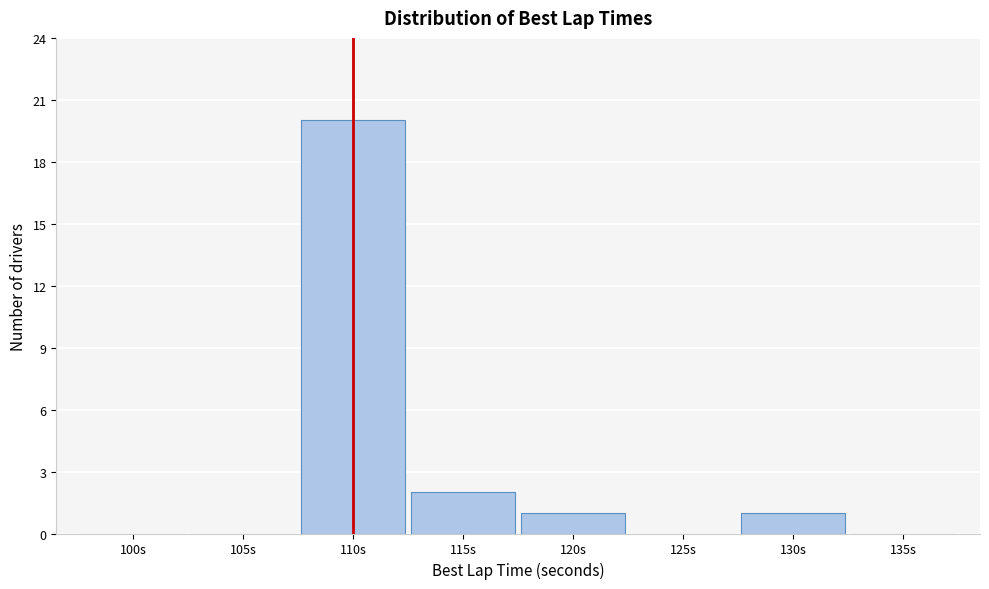

Reading right to left, extract all data points from this chart.

135s=0	130s=1	125s=0	120s=1	115s=2	110s=20	105s=0	100s=0